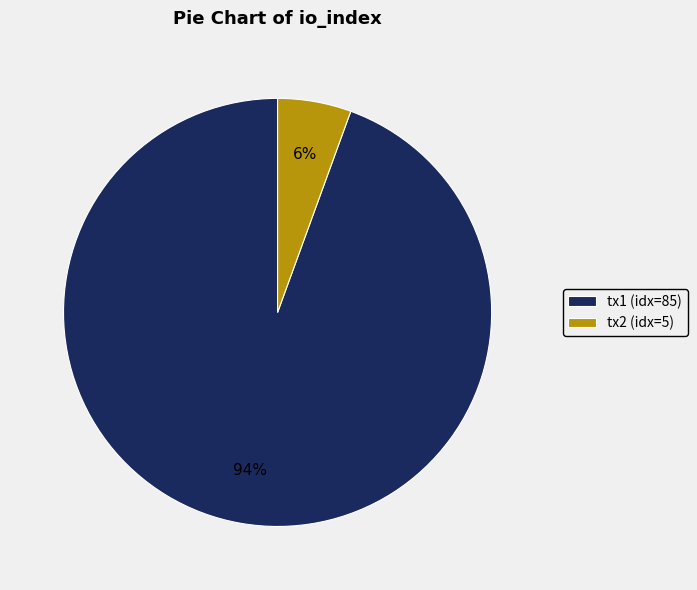

Is there any slice that represents more than half of the pie?

Yes